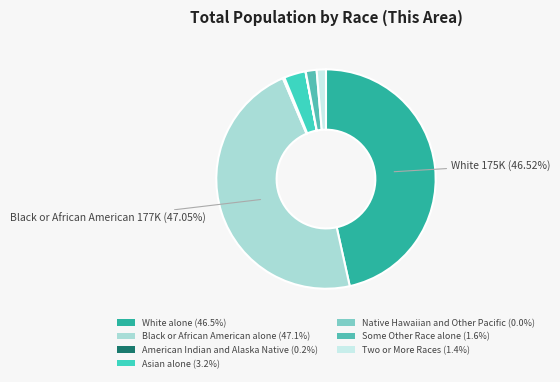

Combined, what portion of the pie is Native Hawaiian and Other Pacific and American Indian and Alaska Native?

0.3%